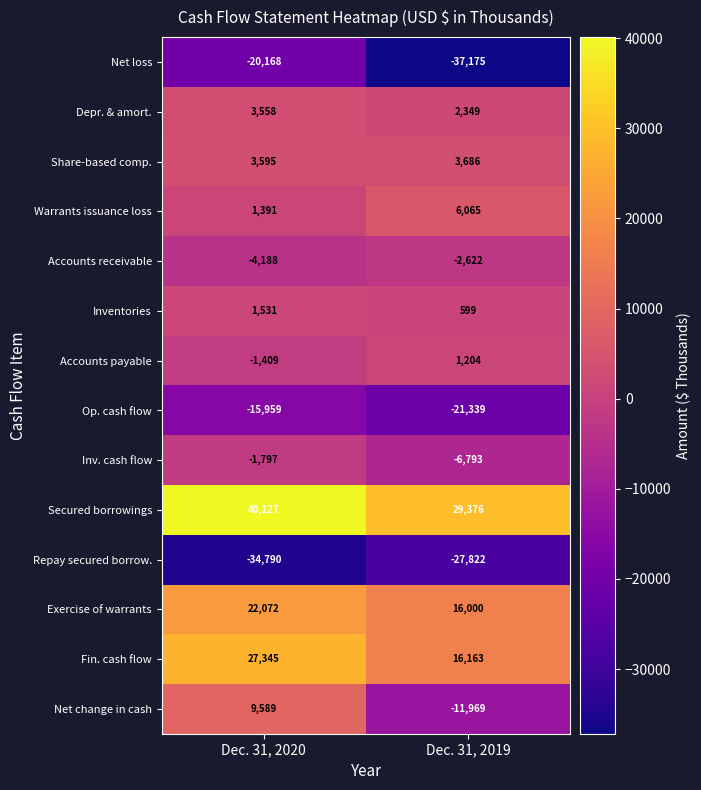

What is the sum of all Exercise of warrants values?

38072